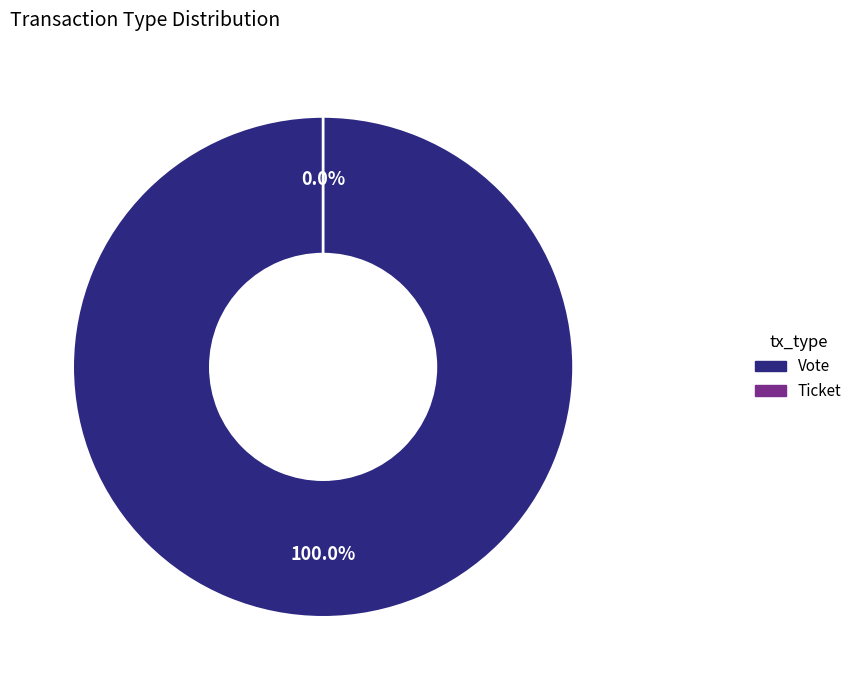

To the nearest percent, what percentage of the pie is Vote?

100%